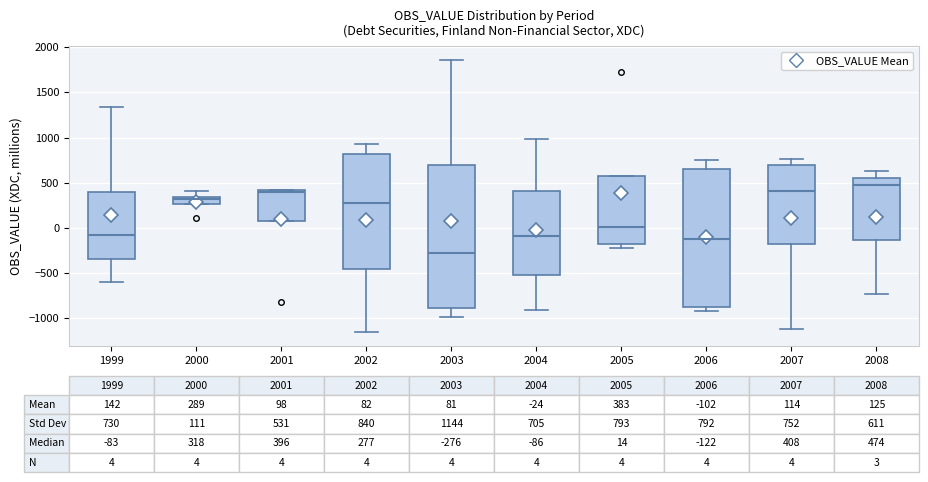

Which box's median line is the highest?

2008